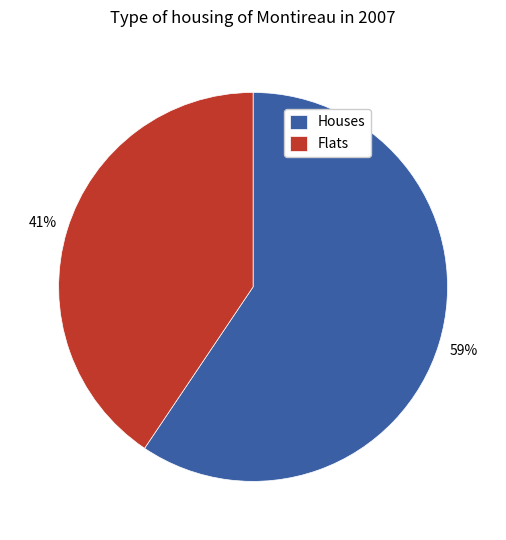

Is there any slice that represents more than half of the pie?

Yes